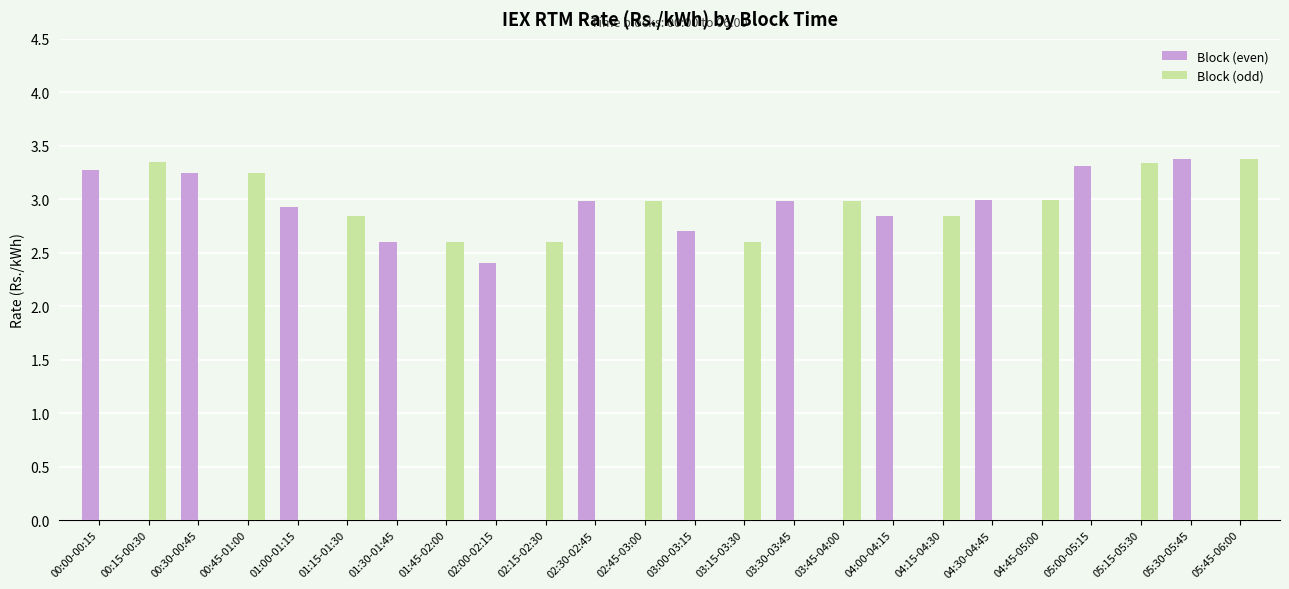

Which series changed the most between 02:15-02:30 and 02:45-03:00?

Block (odd)